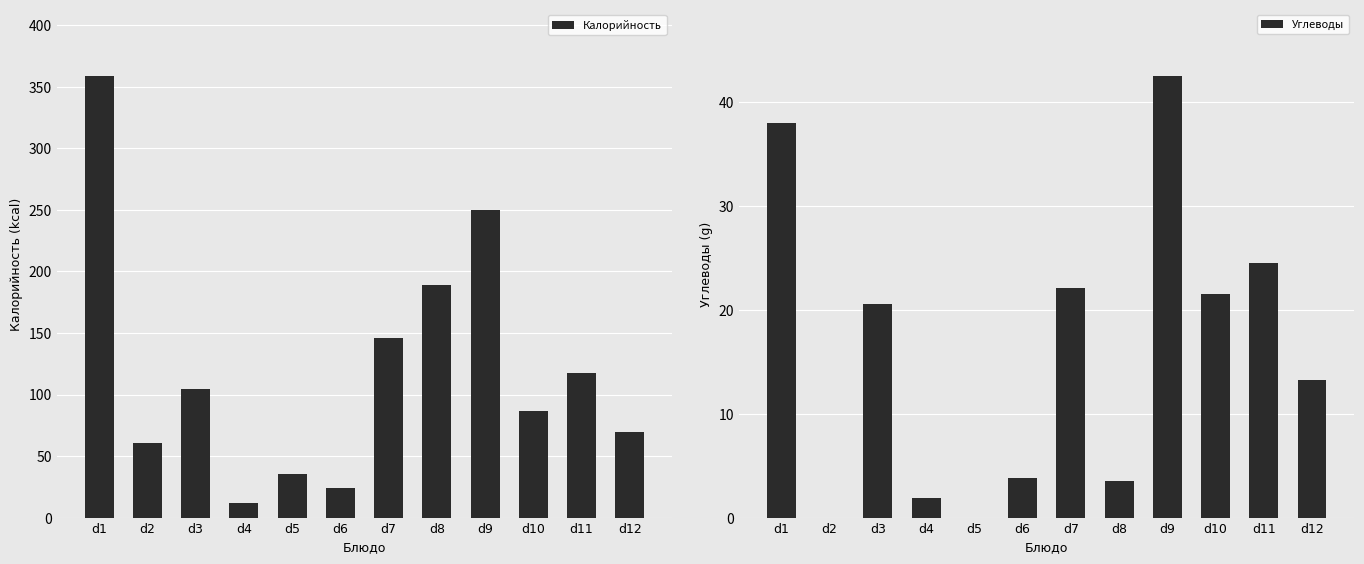

Reading left to right, transcribe all the data shown in this chart.

Калорийность: d1=359.0	d2=61.0	d3=104.8	d4=12.0	d5=35.6	d6=24.0	d7=146.0	d8=189.0	d9=250.0	d10=87.0	d11=117.5	d12=69.2
Углеводы: d1=38.0	d2=0.0	d3=20.5	d4=1.9	d5=0.0	d6=3.8	d7=22.1	d8=3.5	d9=42.5	d10=21.5	d11=24.5	d12=13.2